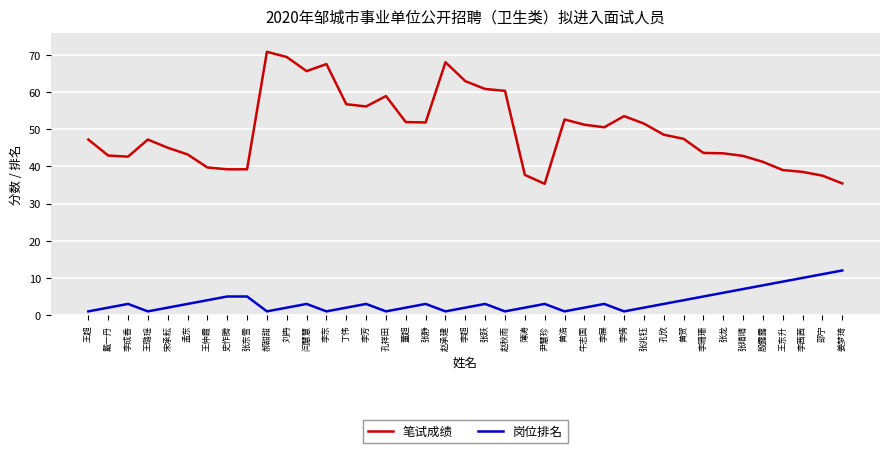

Rank the series by their average value, from highest to lowest.

笔试成绩, 岗位排名